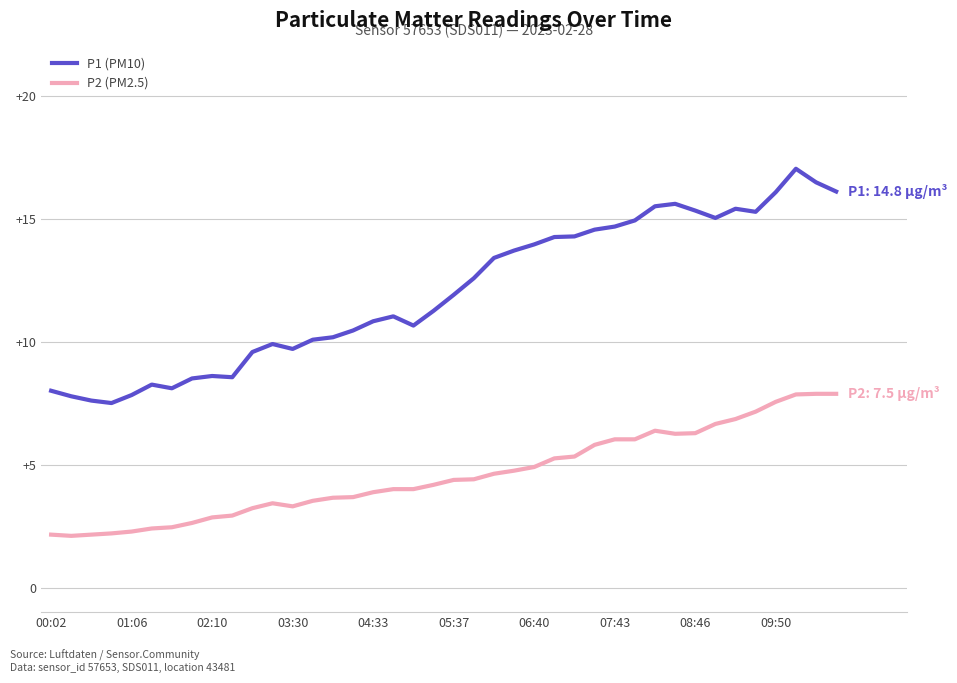

What is the sum of all P1 (PM10) values?

480.3